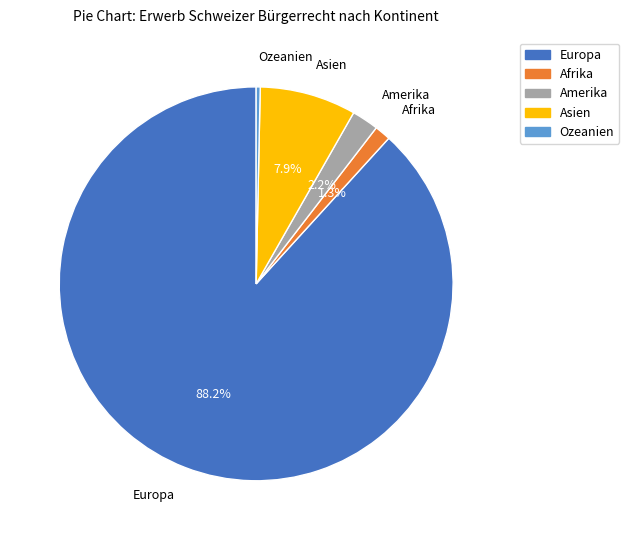

The Afrika slice represents 1% of the pie. True or false?

True